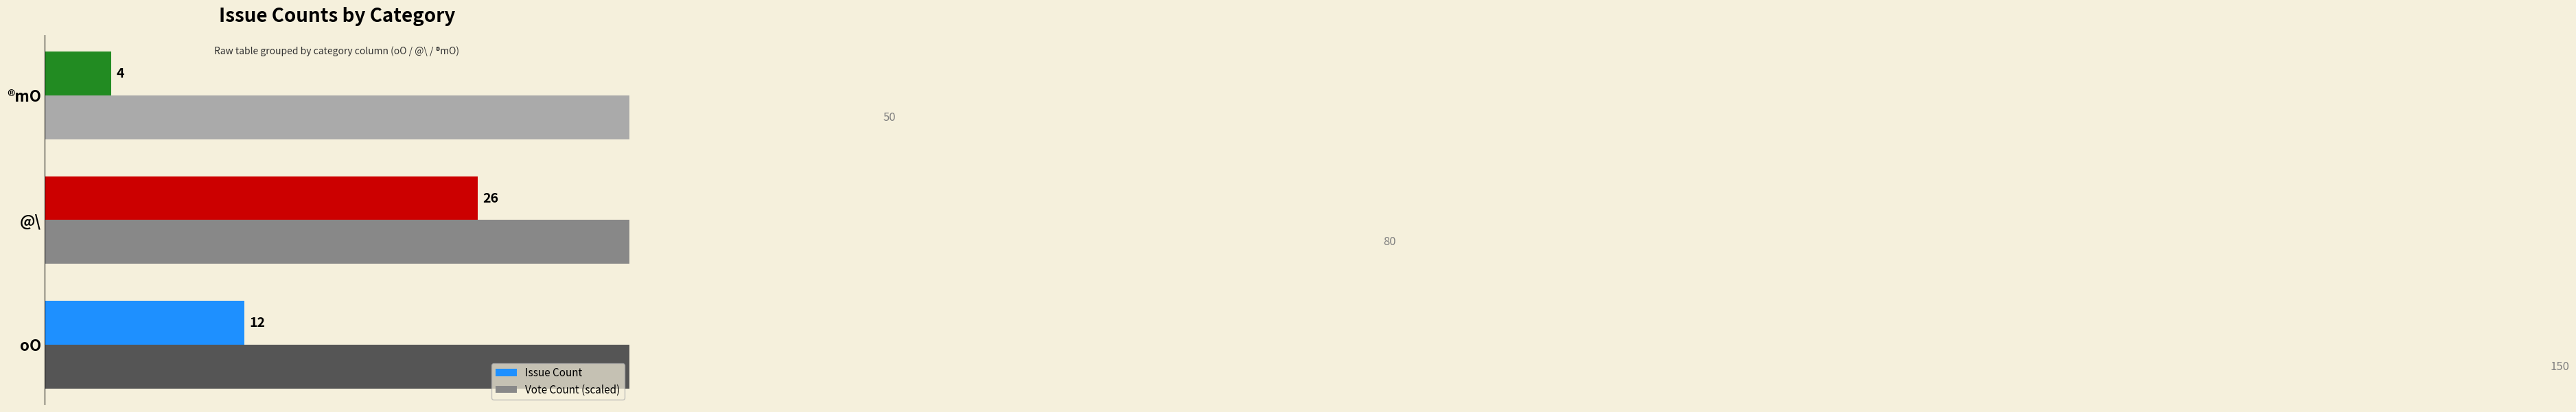

Which series changed the most between @\ and ®mO?

Vote Count (scaled)